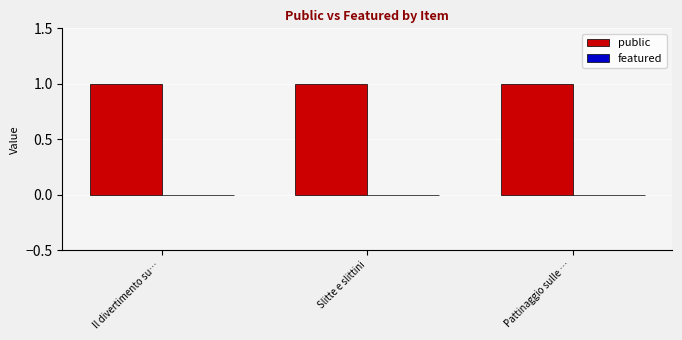

Reading left to right, list all the values displayed in this chart.

public: 1	1	1
featured: 0	0	0